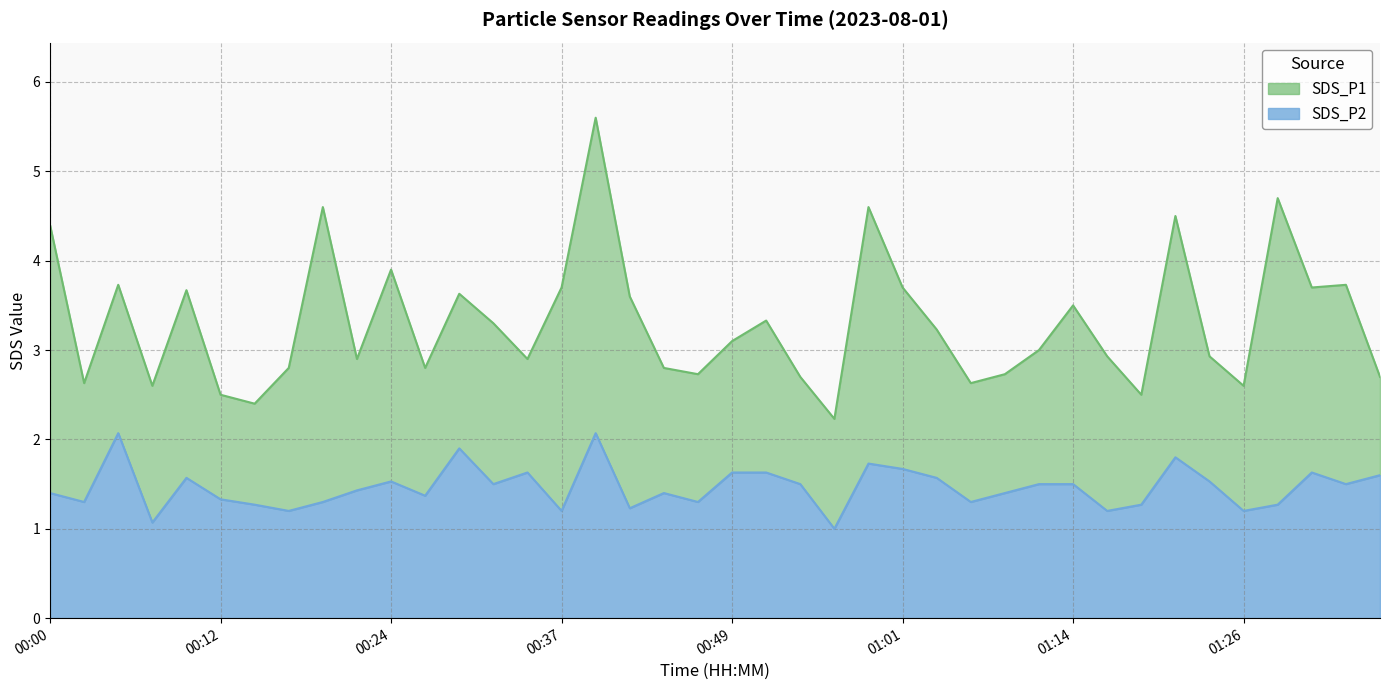

What is the value of the SDS_P1 point at the 26th from the left?

3.7